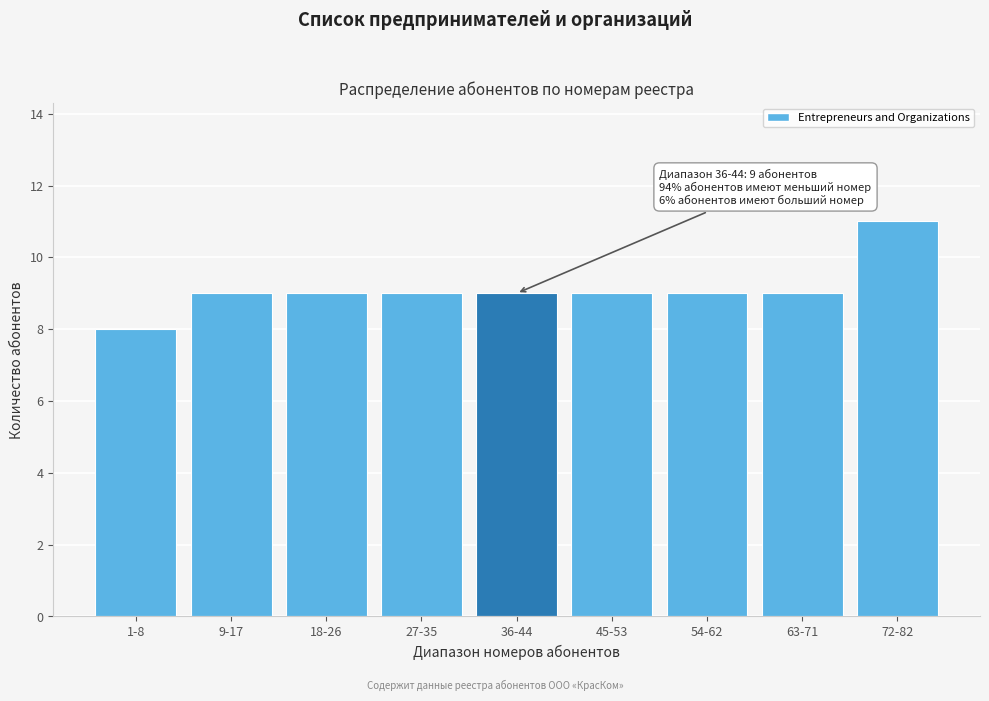

Reading left to right, what are all the values shown in this chart?

1-8=8	9-17=9	18-26=9	27-35=9	36-44=9	45-53=9	54-62=9	63-71=9	72-82=11